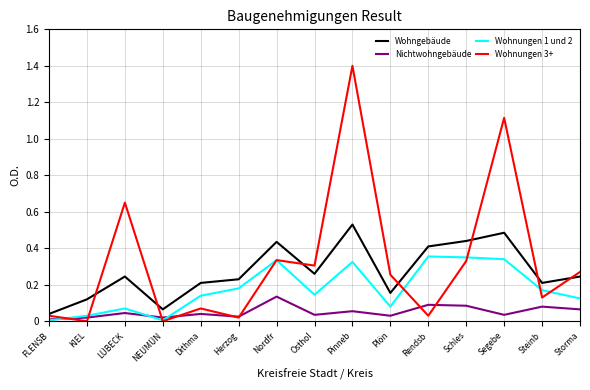

What position from the right is Pinneb?

7